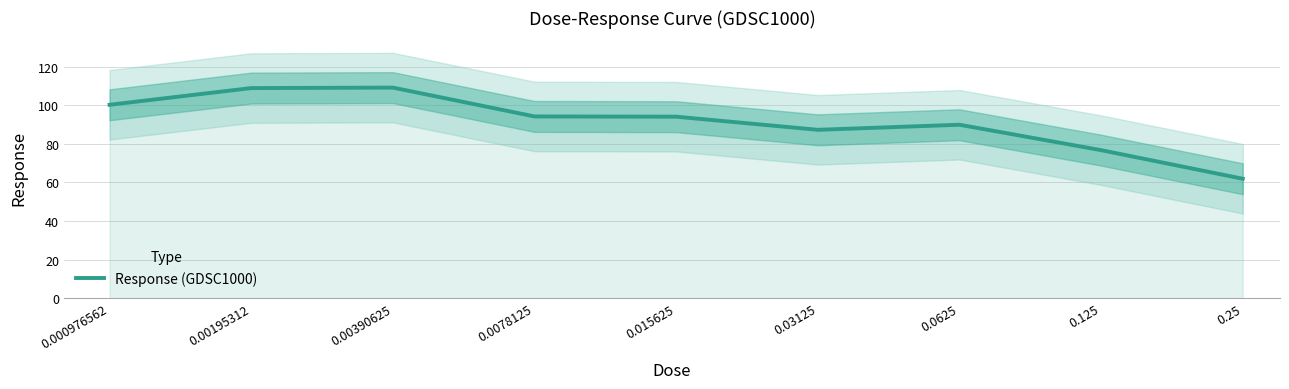

What is the difference between the second highest and minimum values?

47.0